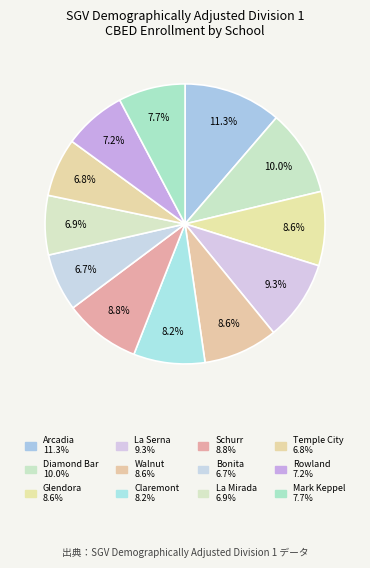

Is there a majority slice in this chart?

No